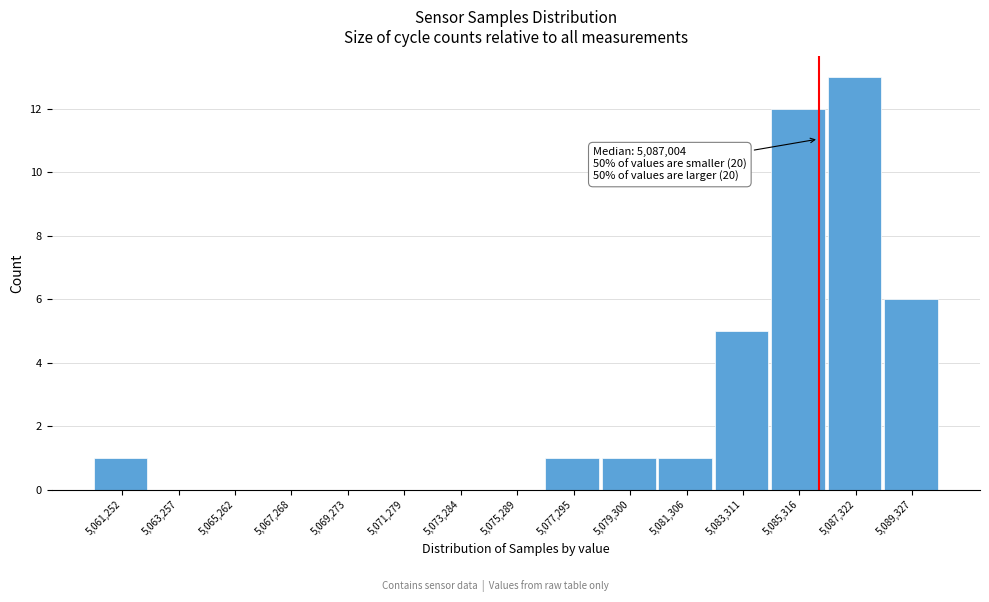

Reading right to left, extract all data points from this chart.

5,089,327=6	5,087,322=13	5,085,316=12	5,083,311=5	5,081,306=1	5,079,300=1	5,077,295=1	5,075,289=0	5,073,284=0	5,071,279=0	5,069,273=0	5,067,268=0	5,065,262=0	5,063,257=0	5,061,252=1